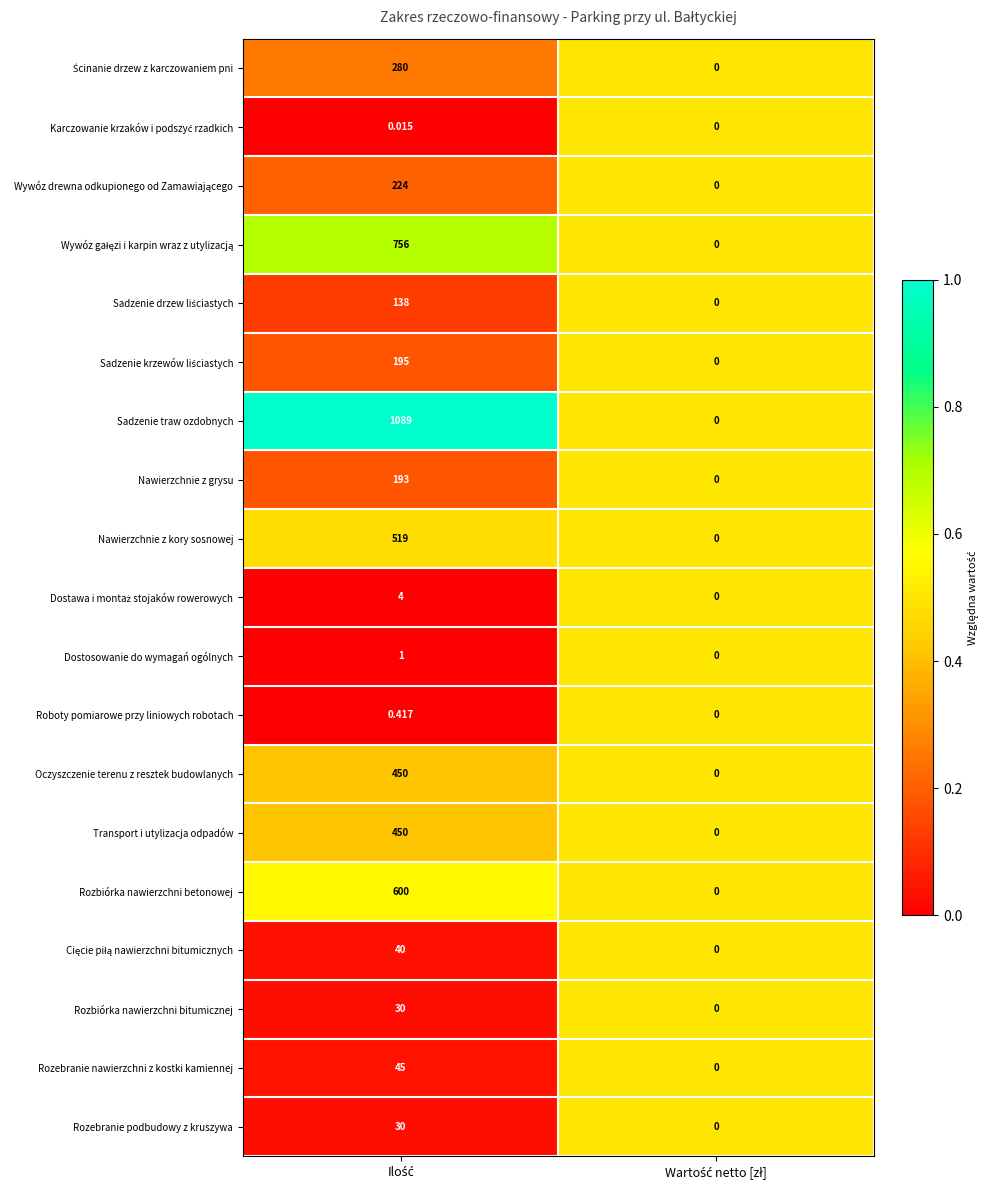

Which series has the largest total across all categories?

Sadzenie traw ozdobnych